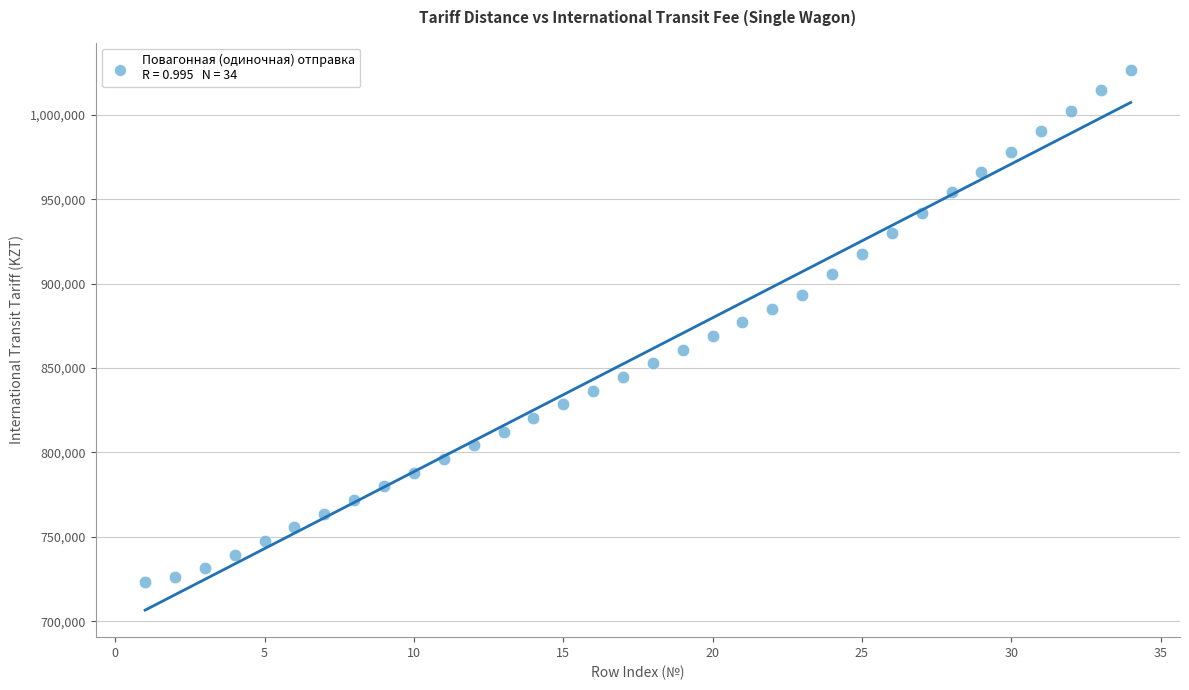

What is the range of Y values (max minus min)?

303670